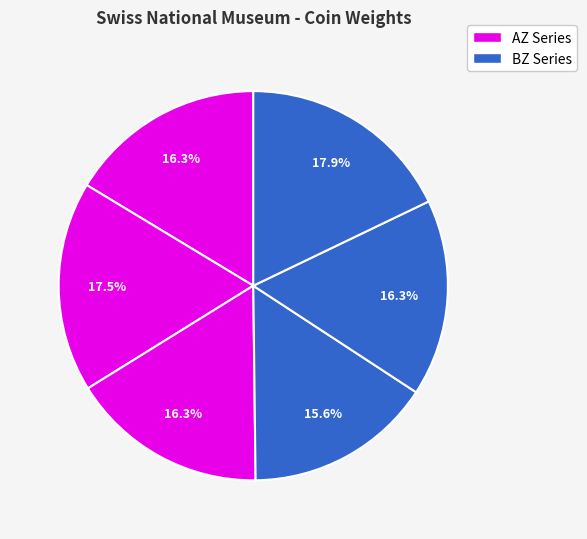

Count the number of slices in the pie.

6